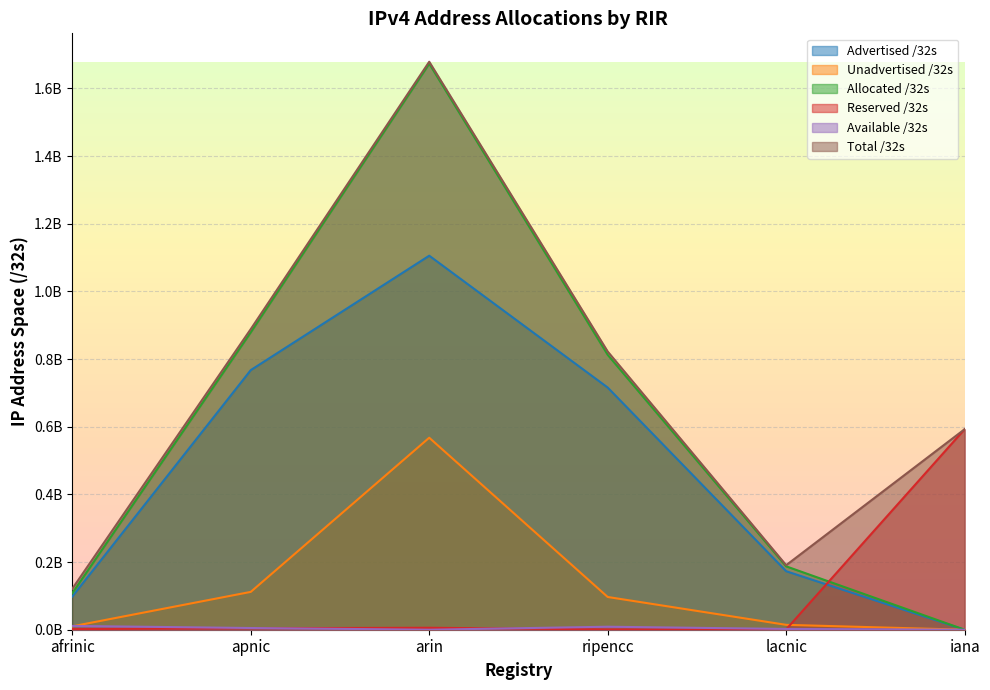

What is the sum of the Advertised /32s values at lacnic and afrinic?

271049440